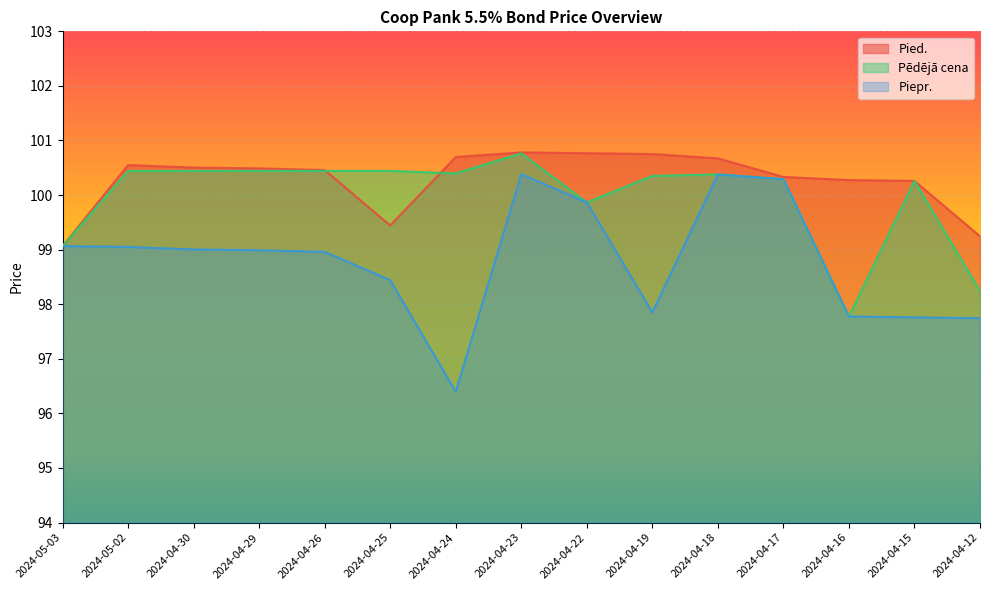

What are all the series names shown in the legend?

Pied., Pēdējā cena, Piepr.